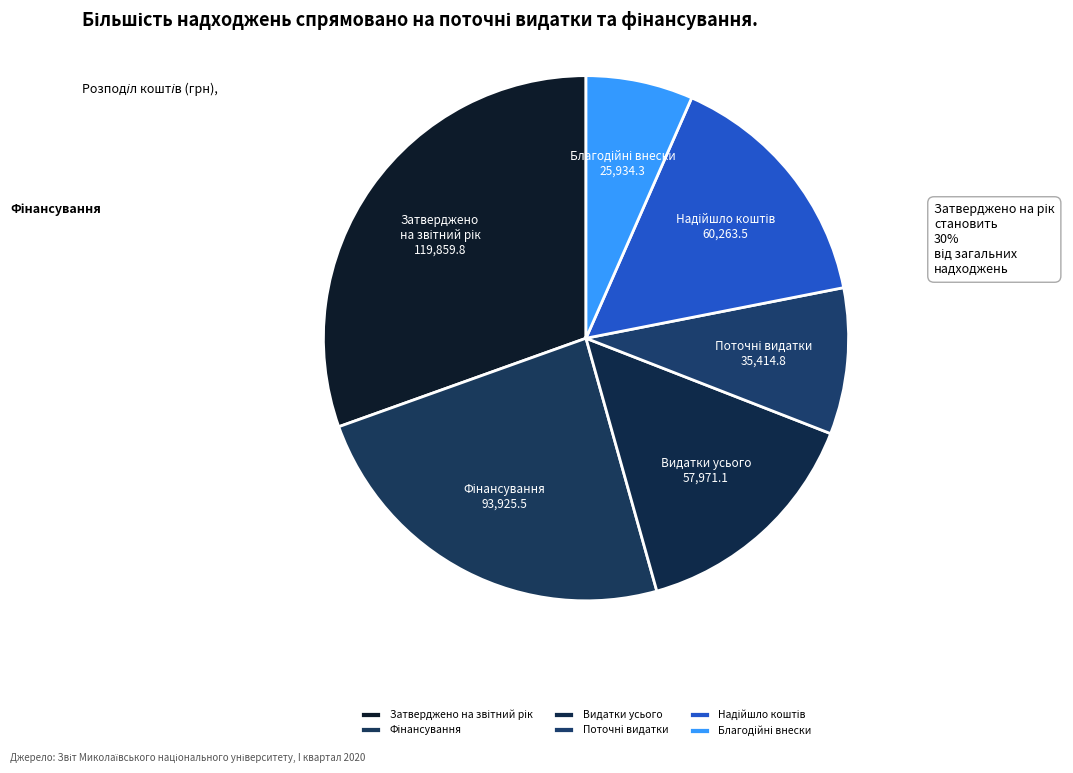

Is there any slice that represents more than half of the pie?

No